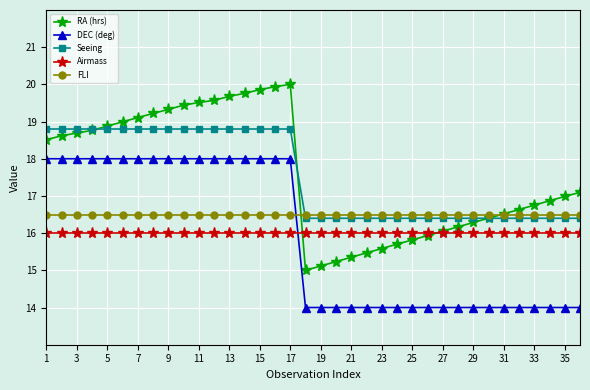

What is the greatest value displayed?

20.0